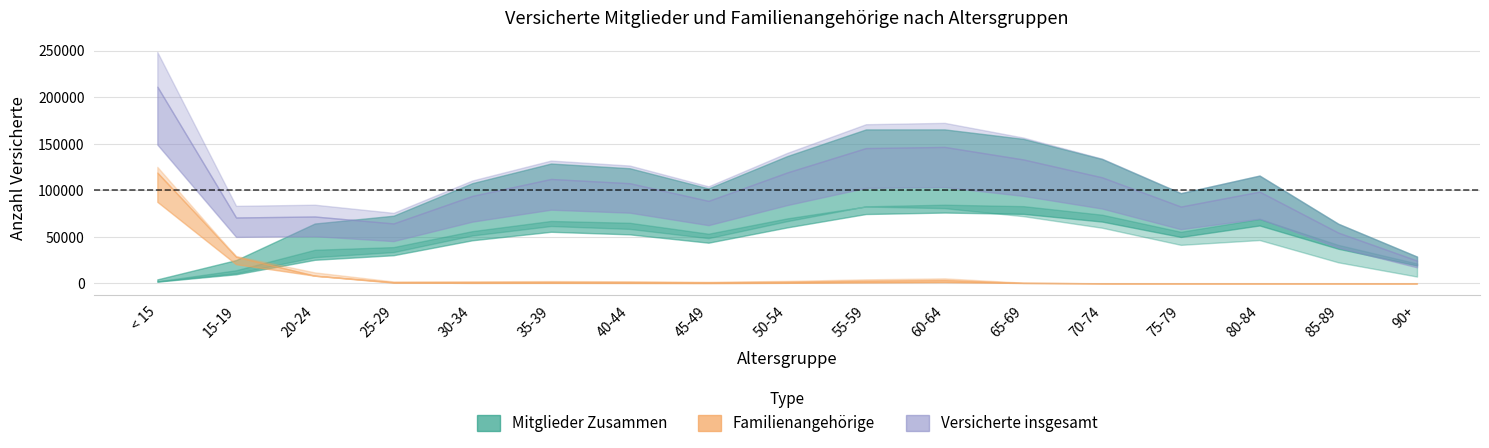

The Familienangehörige Männer series shows 1623 at 55-59. True or false?

False